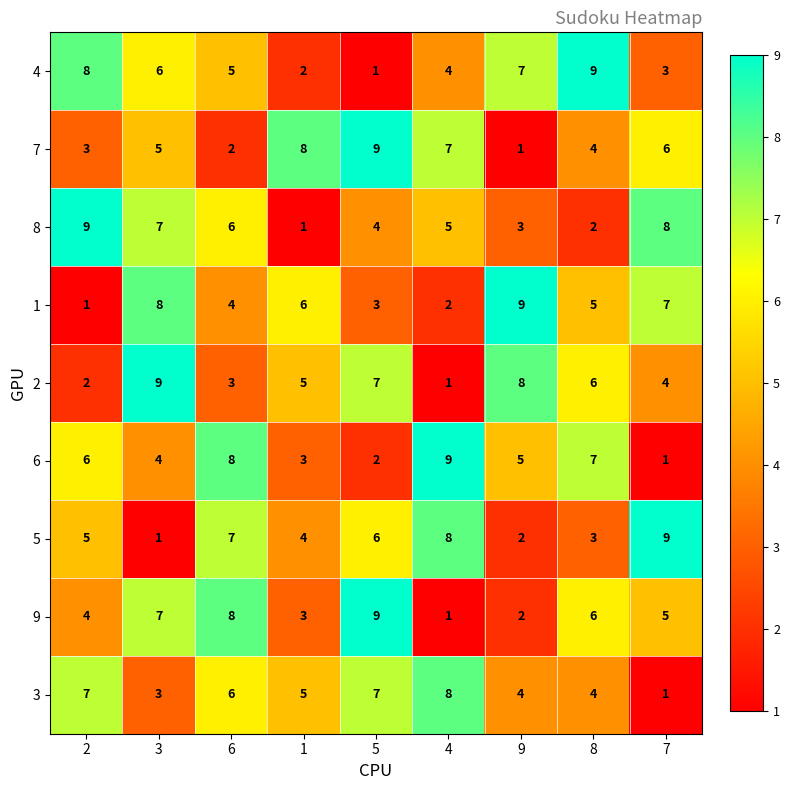

Rank the categories by 1 value from highest to lowest.

9, 3, 7, 1, 8, 6, 5, 4, 2